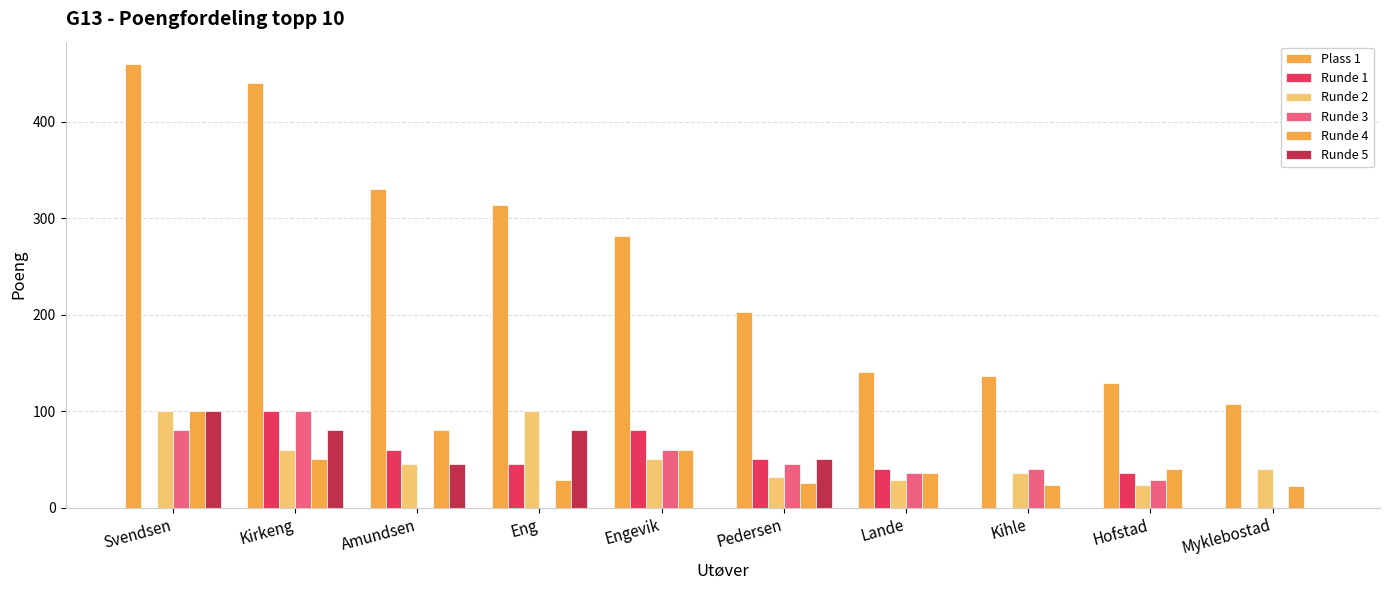

Count the number of categories in the chart.

10